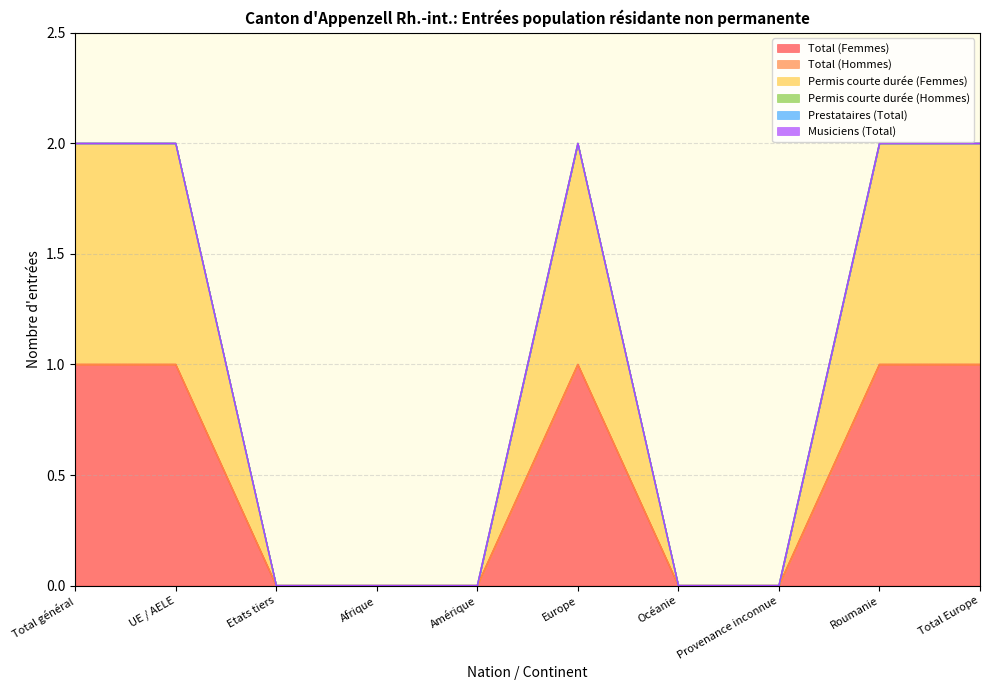

Reading right to left, list all the values displayed in this chart.

Total (Femmes): Total Europe=1	Roumanie=1	Provenance inconnue=0	Océanie=0	Europe=1	Amérique=0	Afrique=0	Etats tiers=0	UE / AELE=1	Total général=1
Total (Hommes): Total Europe=0	Roumanie=0	Provenance inconnue=0	Océanie=0	Europe=0	Amérique=0	Afrique=0	Etats tiers=0	UE / AELE=0	Total général=0
Permis courte durée (Femmes): Total Europe=1	Roumanie=1	Provenance inconnue=0	Océanie=0	Europe=1	Amérique=0	Afrique=0	Etats tiers=0	UE / AELE=1	Total général=1
Permis courte durée (Hommes): Total Europe=0	Roumanie=0	Provenance inconnue=0	Océanie=0	Europe=0	Amérique=0	Afrique=0	Etats tiers=0	UE / AELE=0	Total général=0
Prestataires (Total): Total Europe=0	Roumanie=0	Provenance inconnue=0	Océanie=0	Europe=0	Amérique=0	Afrique=0	Etats tiers=0	UE / AELE=0	Total général=0
Musiciens (Total): Total Europe=0	Roumanie=0	Provenance inconnue=0	Océanie=0	Europe=0	Amérique=0	Afrique=0	Etats tiers=0	UE / AELE=0	Total général=0